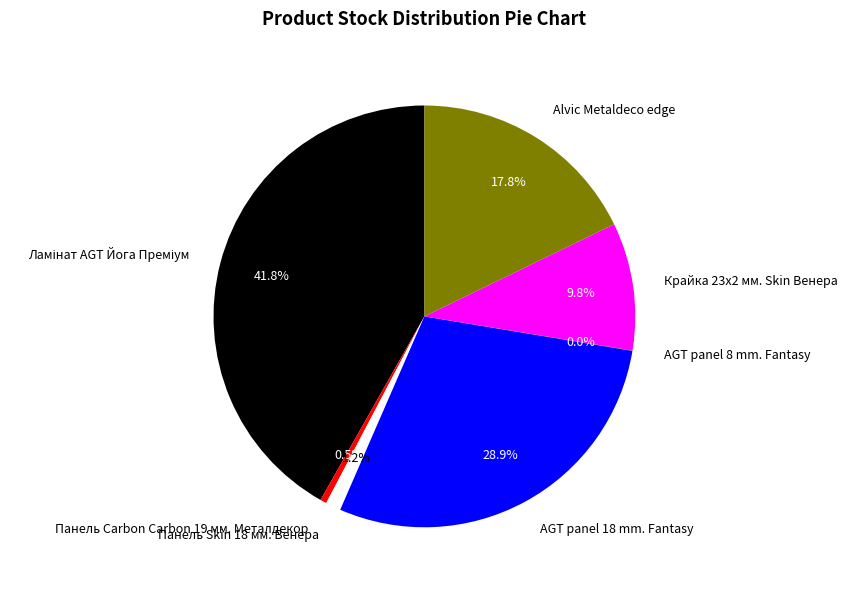

Which has a higher value, Крайка 23x2 мм. Skin Венера or Alvic Metaldeco edge?

Alvic Metaldeco edge